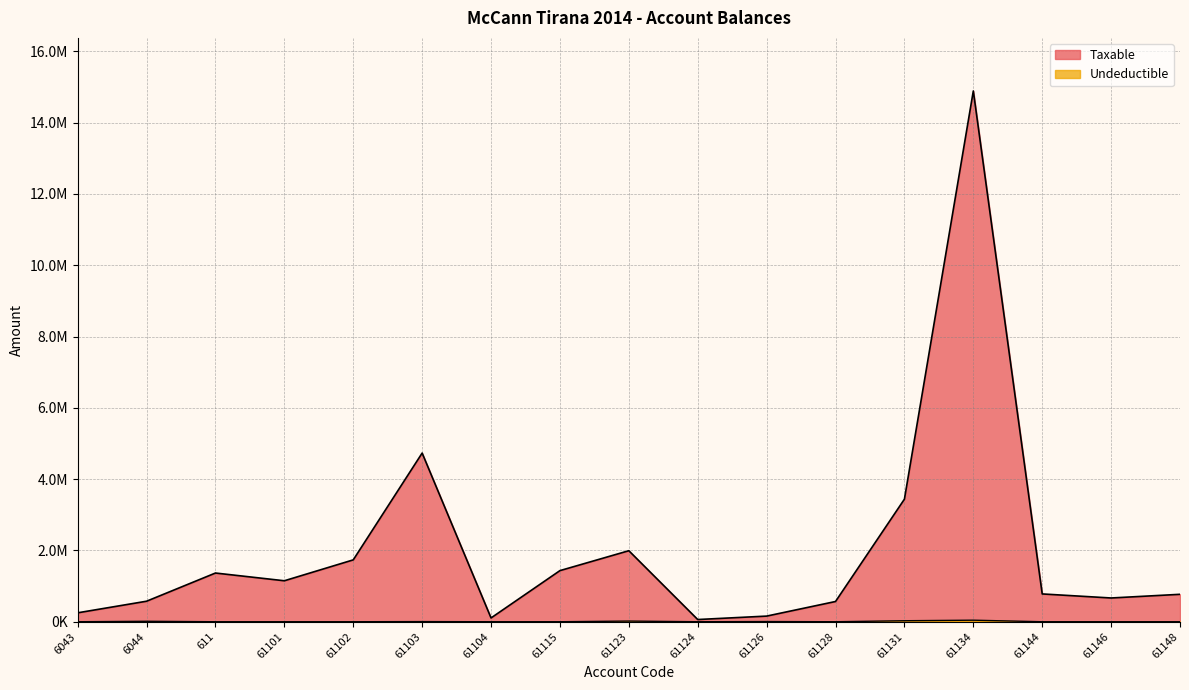

Does the chart display data point markers on the line(s)?

No